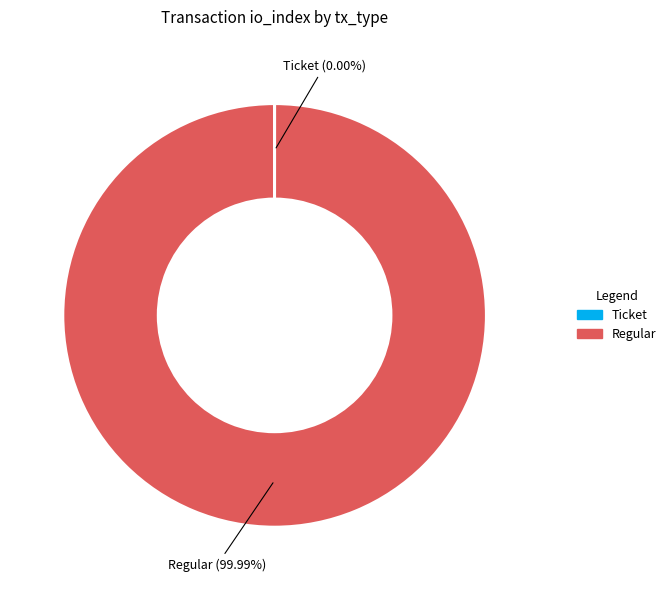

Which slice is the largest?

Regular